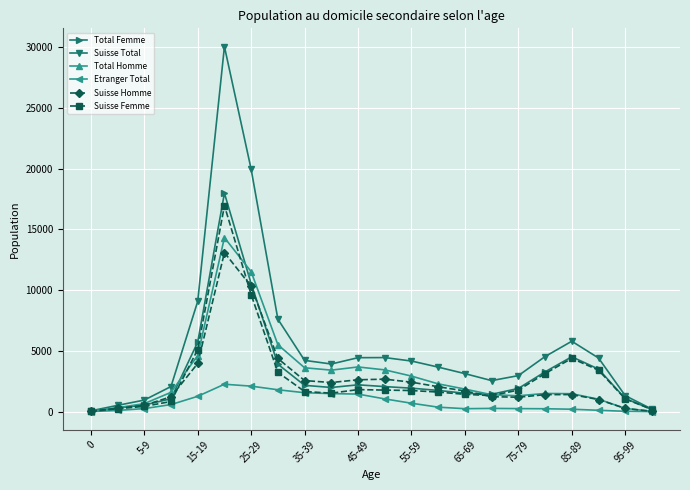

Which series has the largest total across all categories?

Suisse Total